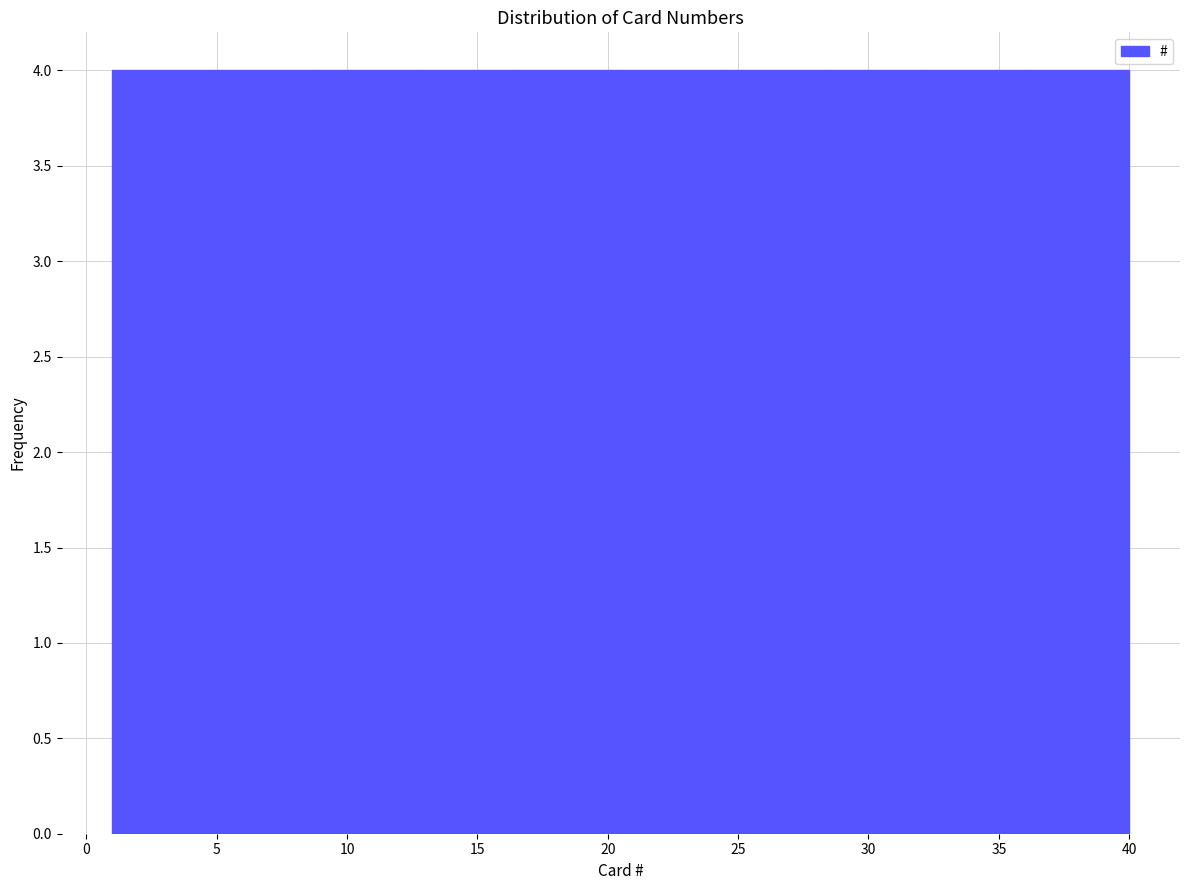

Reading left to right, list every bar in this chart as the range it spans on the x-axis followed by its height. Neither the bar edges nor the heights are printed on the chart, so give them approximately, as read against the axes.

1.0 to 4.9: 4
4.9 to 8.8: 4
8.8 to 12.7: 4
12.7 to 16.6: 4
16.6 to 20.5: 4
20.5 to 24.4: 4
24.4 to 28.3: 4
28.3 to 32.2: 4
32.2 to 36.1: 4
36.1 to 40.0: 4